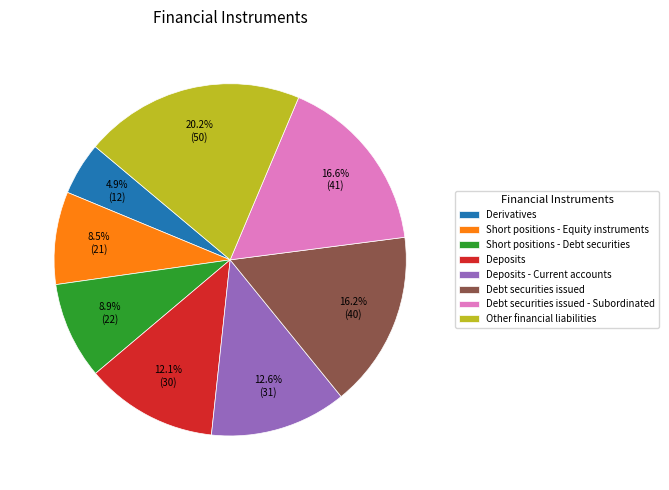

Approximately how many times larger is the value at Debt securities issued compared to Derivatives?

3.3